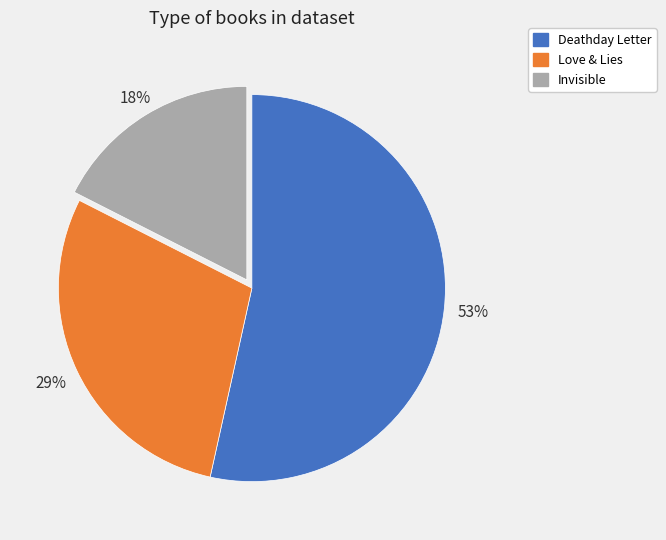

Rank the categories by value from highest to lowest.

Deathday Letter, Love & Lies, Invisible